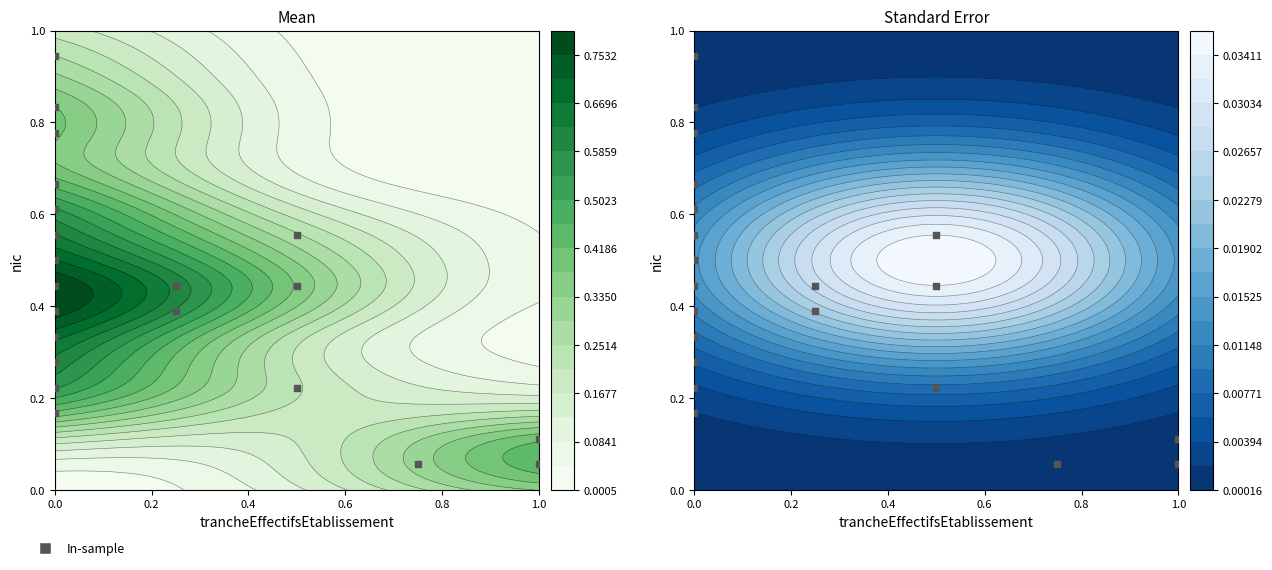

True or false: the data shows 0.2 at 0.0.

False